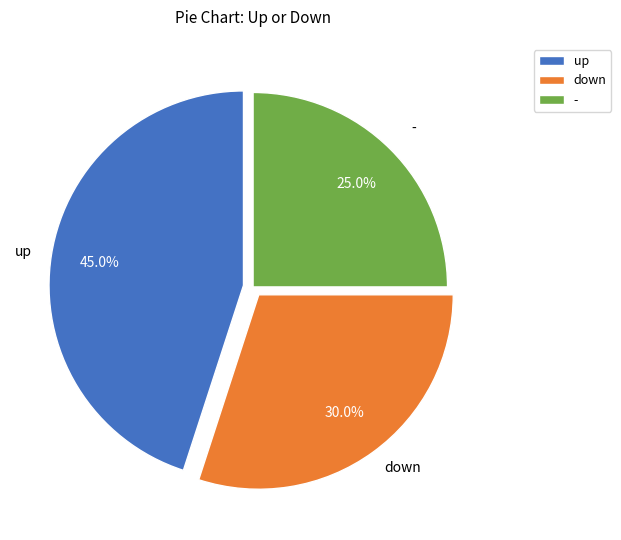

How many slices are in this pie chart?

3